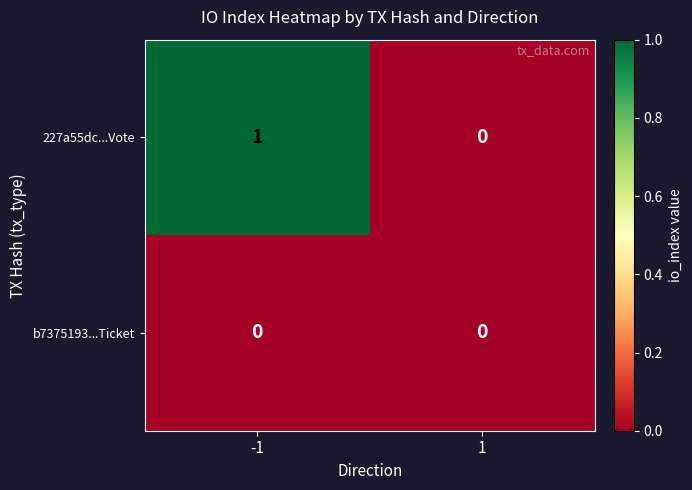

Count the number of categories in the chart.

2